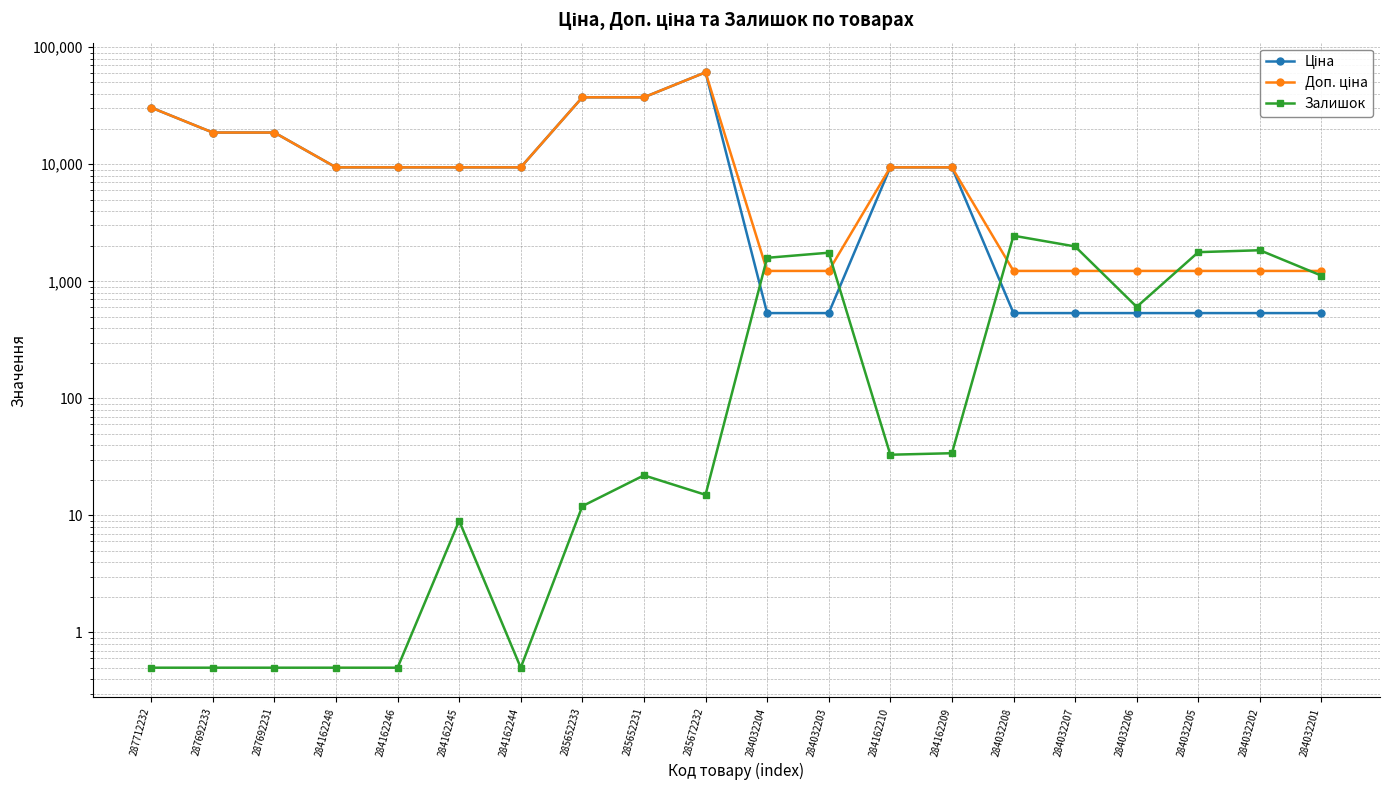

Rank the series at 287712232 from lowest to highest value.

Залишок, Ціна, Доп. ціна